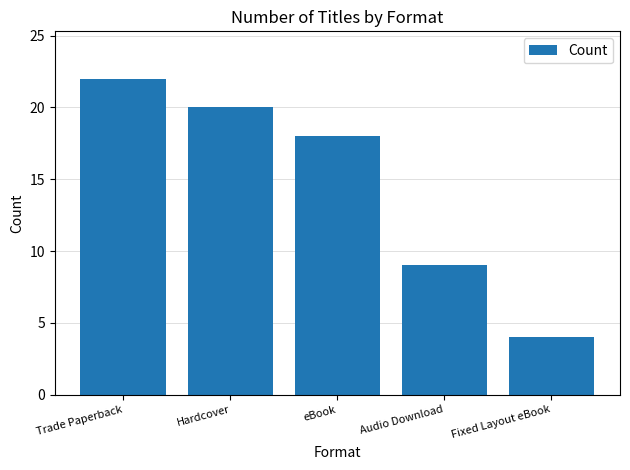

How many values are between 9 and 20?

3